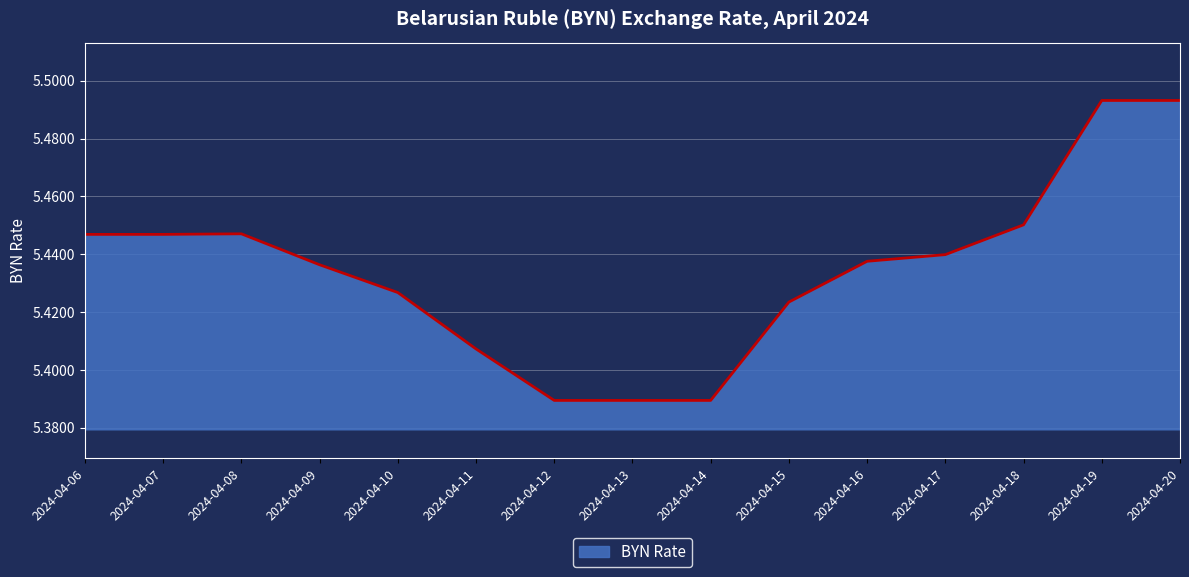

Is it true that the value at 2024-04-17 is 1.5?

False